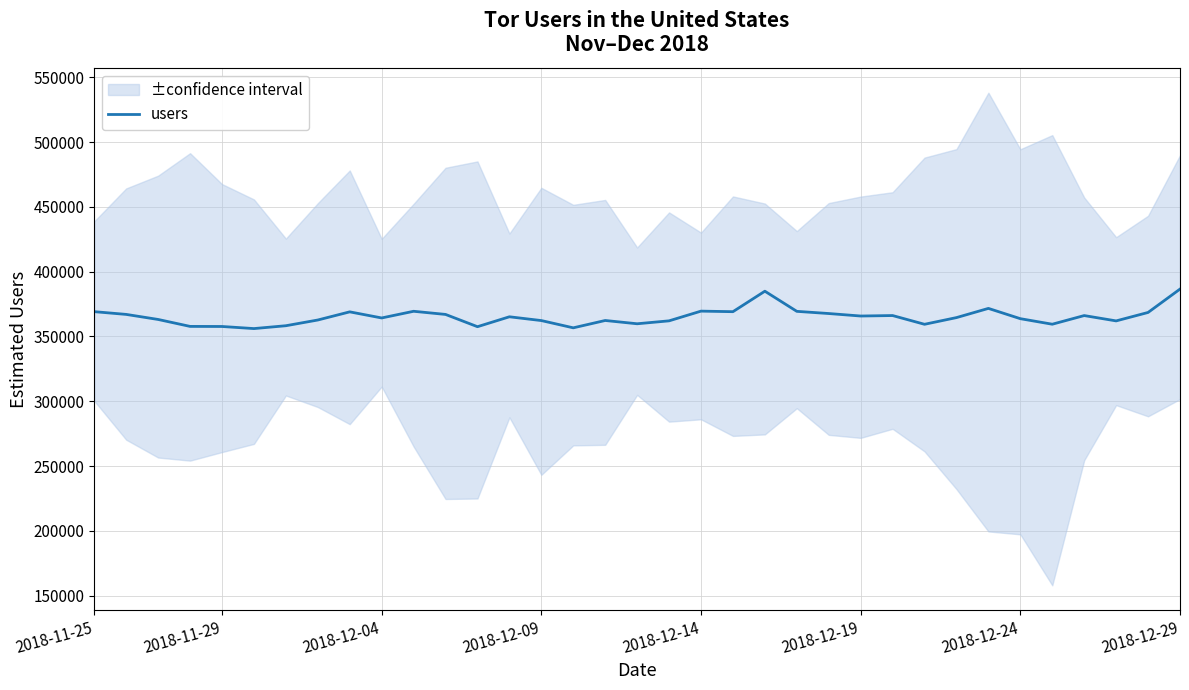

What is the difference between the maximum and minimum values?

30476